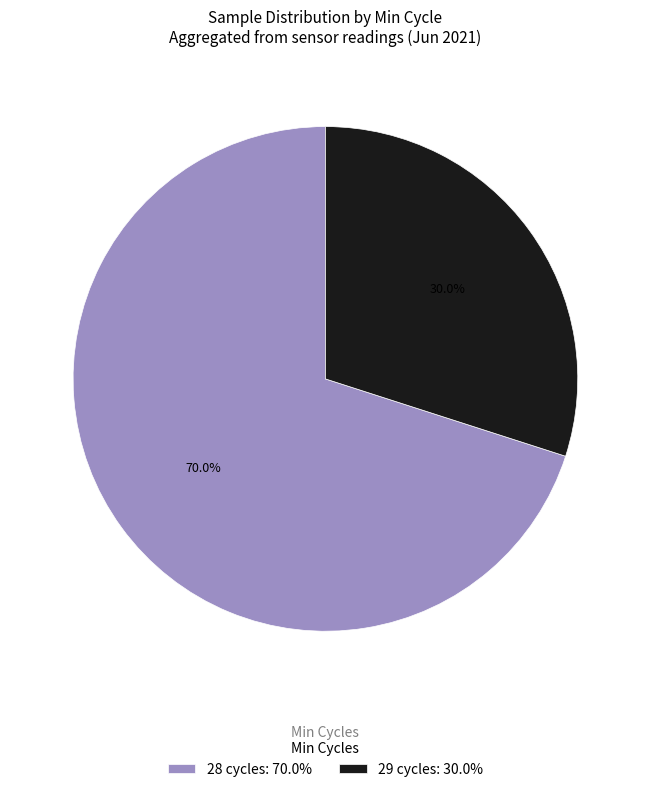

What portion of the pie excludes 29 cycles: 30.0%?

70.0%